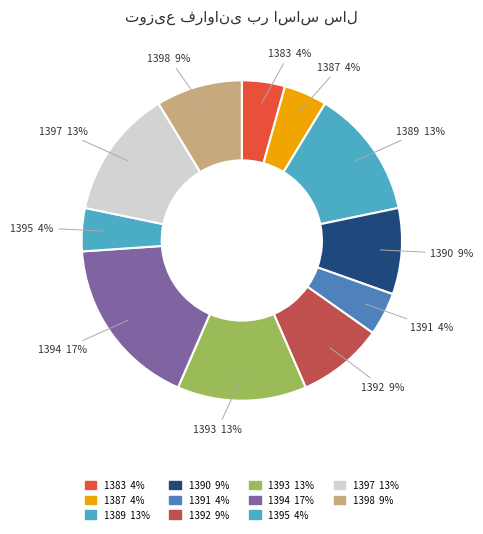

True or false: 1387 accounts for 4% of the total.

True